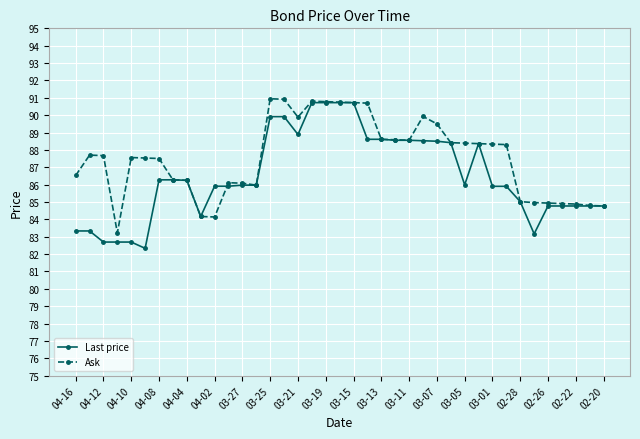

What is the maximum value for Ask?

90.9